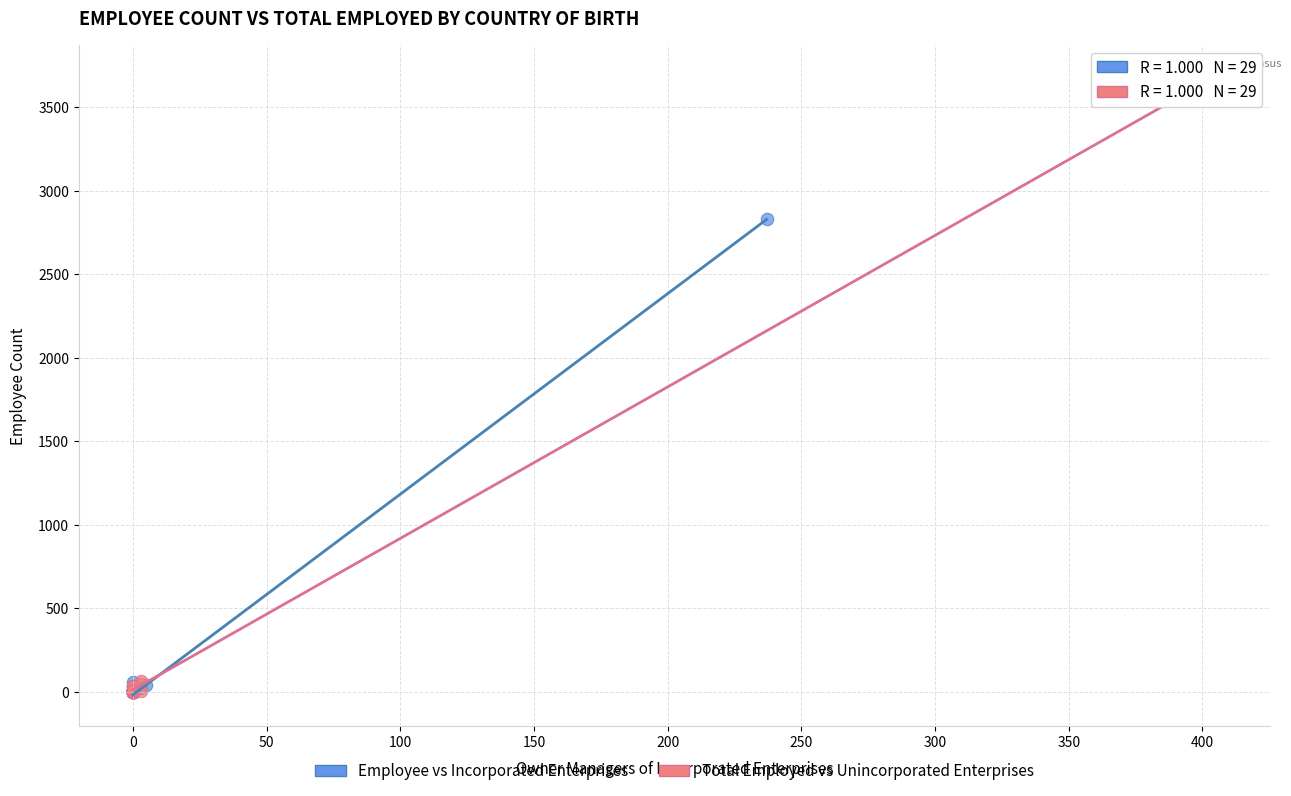

Which series has the largest Y range (max minus min)?

Total Employed vs Unincorporated Enterprises